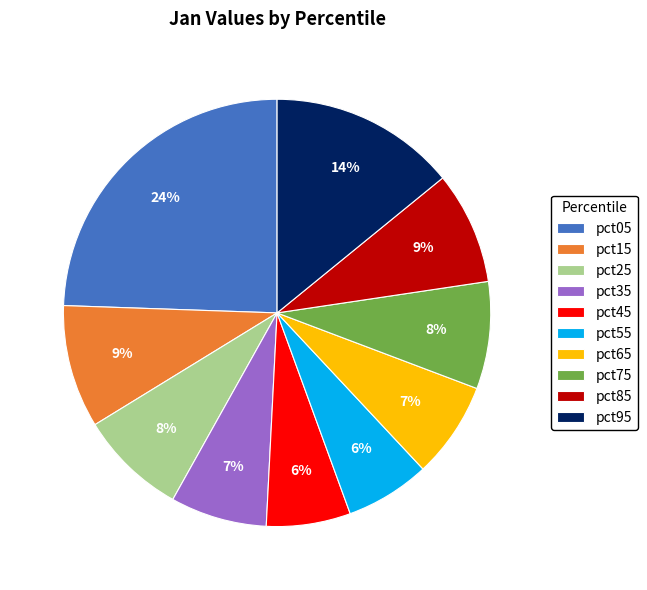

To the nearest percent, what is the average slice percentage?

10%